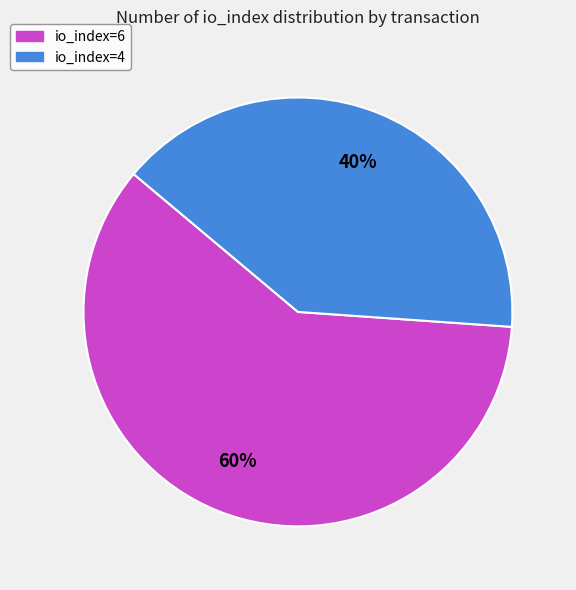

Is there a majority slice in this chart?

Yes